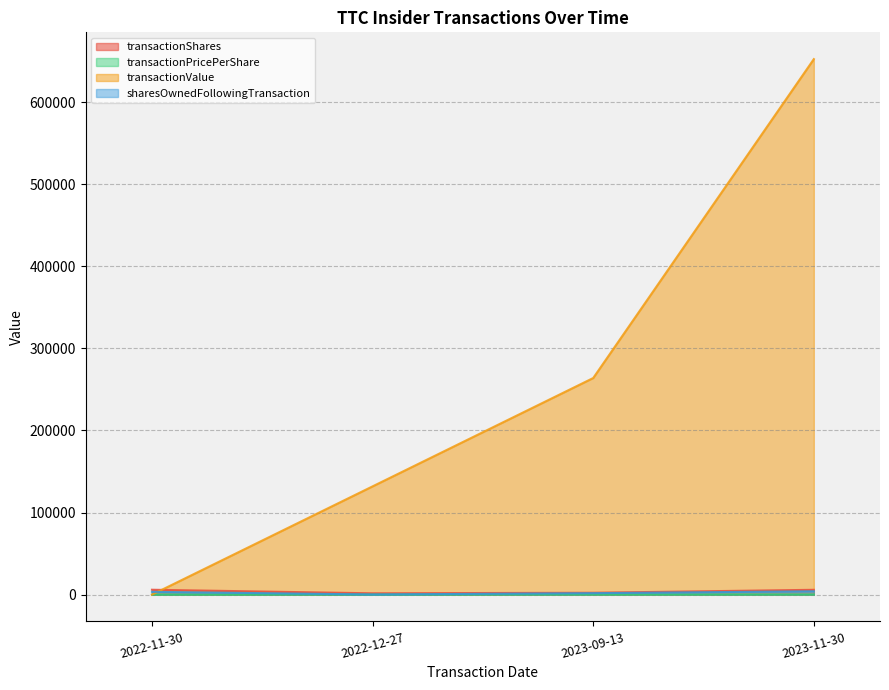

Reading left to right, list all the values displayed in this chart.

transactionShares: 5959.0	1610.0	2300.0	5878.0
transactionPricePerShare: 0.0	81.9	114.7	111.0
transactionValue: 0.0	131907.0	263895.0	652429.0
sharesOwnedFollowingTransaction: 3411.0	170.0	1780.0	4080.0